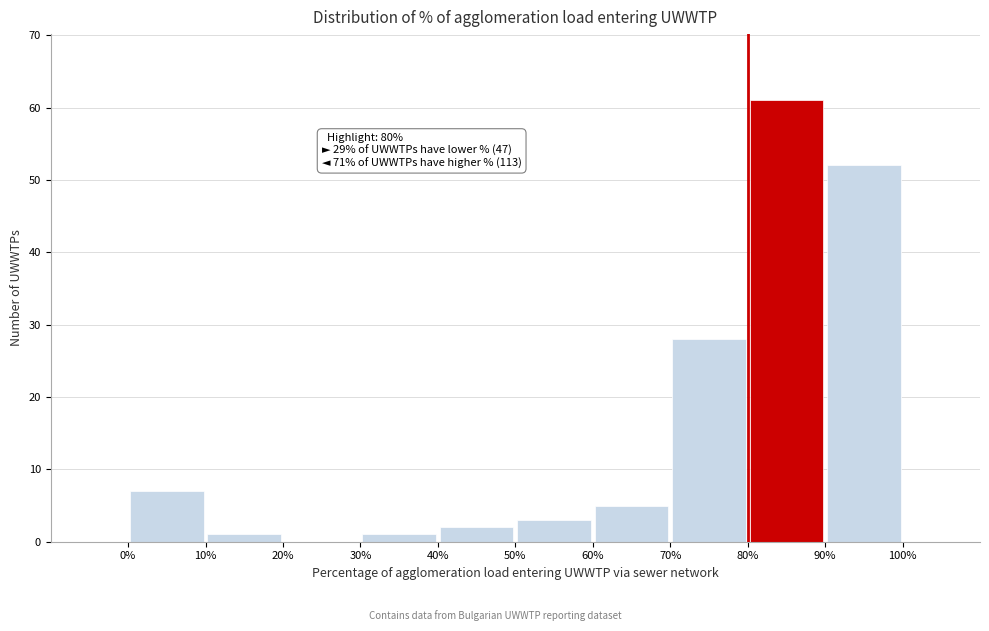

Which range on the x-axis has the tallest bar?

80% to 90%